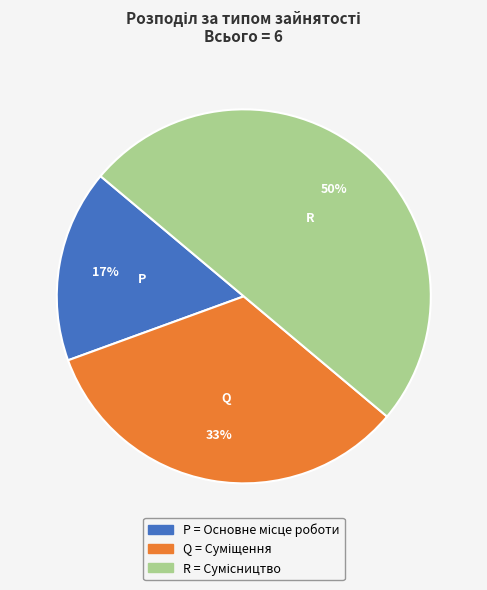

To the nearest percent, what is the average slice percentage?

33%